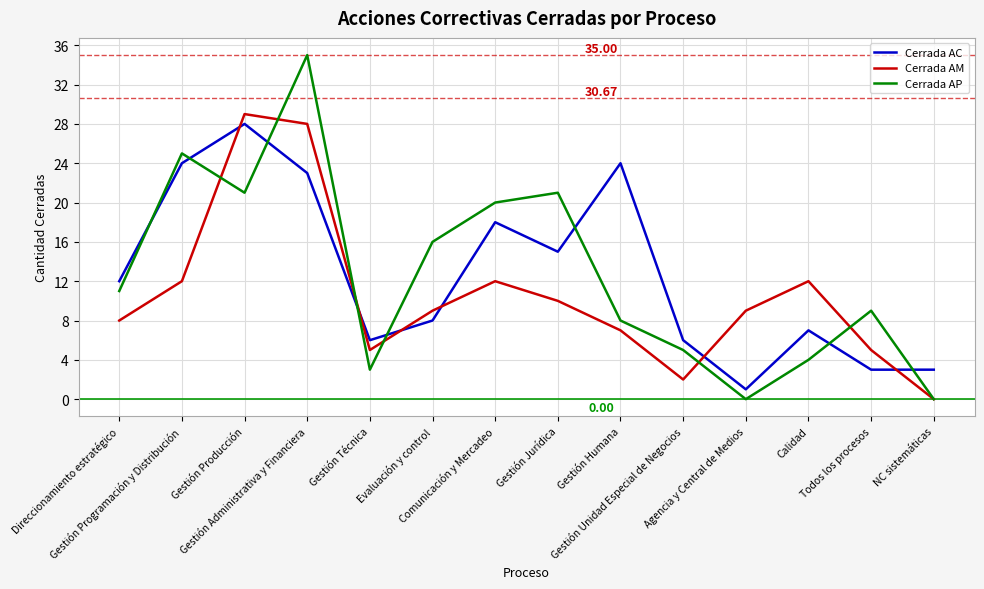

Rank the series by their maximum value, from highest to lowest.

Cerrada AP, Cerrada AM, Cerrada AC